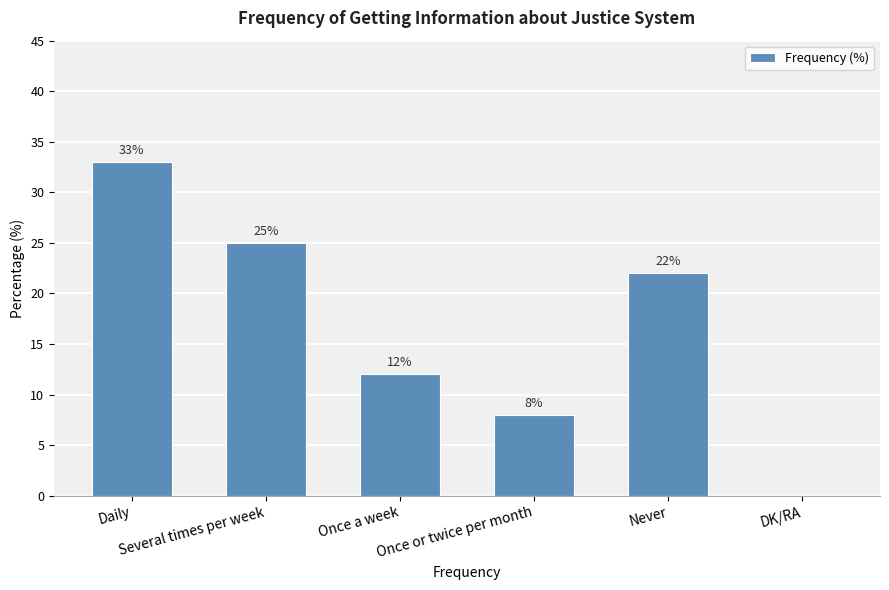

What is the maximum value shown in the chart?

33